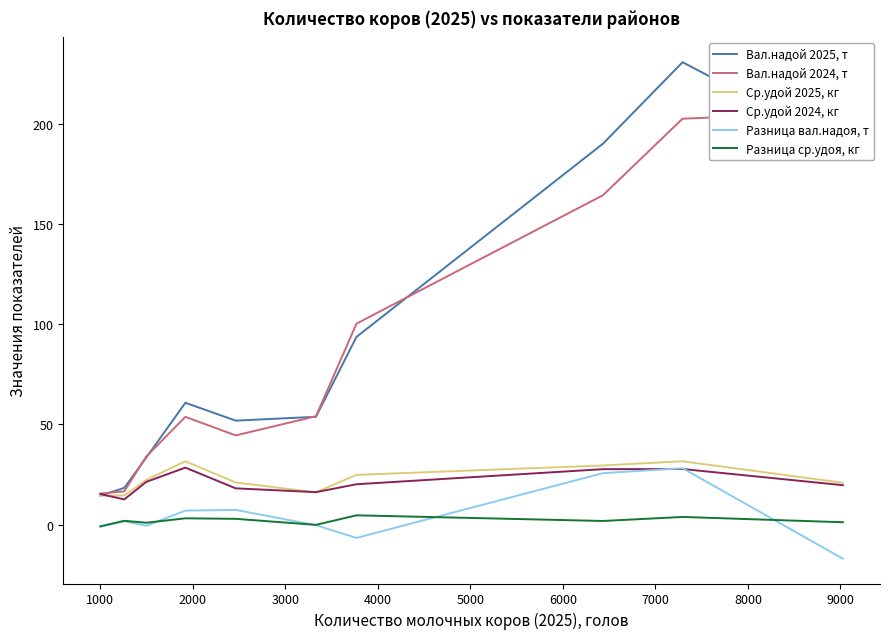

Reading left to right, transcribe all the data shown in this chart.

Вал.надой 2025, т: 14.5	18.4	33.5	60.8	51.9	53.8	93.7	190.1	230.7	188.9
Вал.надой 2024, т: 15.5	16.6	34.0	53.8	44.5	54.1	100.3	164.4	202.6	205.8
Ср.удой 2025, кг: 14.5	14.6	22.3	31.6	21.1	16.2	24.8	29.5	31.6	20.9
Ср.удой 2024, кг: 15.3	12.6	21.4	28.5	18.1	16.2	20.2	27.7	27.8	19.7
Разница вал.надоя, т: -1.0	1.7	-0.5	7.0	7.4	-0.3	-6.6	25.7	28.2	-17.0
Разница ср.удоя, кг: -0.8	1.9	1.0	3.2	2.9	-0.1	4.7	1.8	3.9	1.2